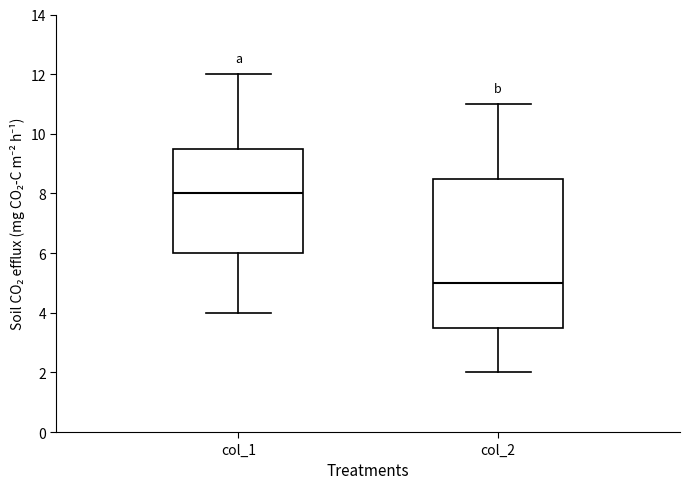

Which box's median line is the highest?

col_1